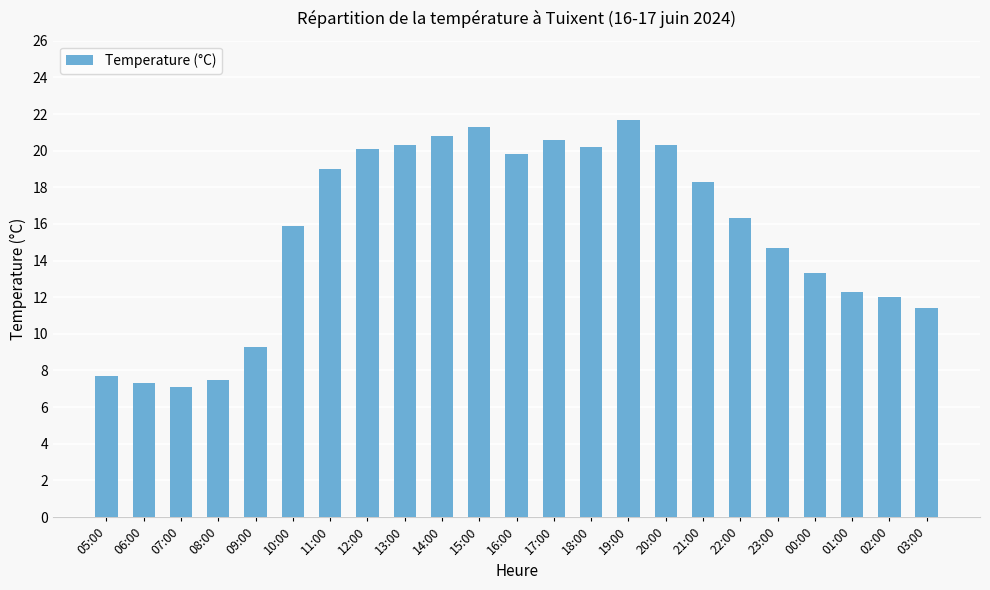

What is the ratio of the value at 02:00 to the value at 13:00?

0.6